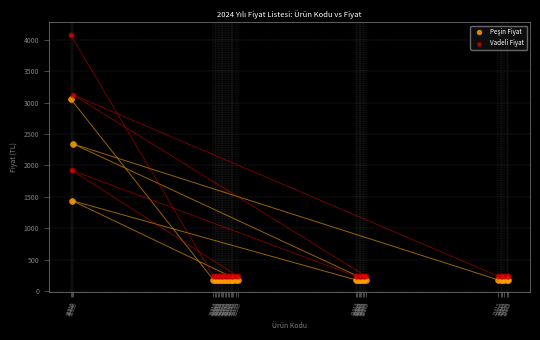

What is the X range (max minus min) for the scatter plot?

3073